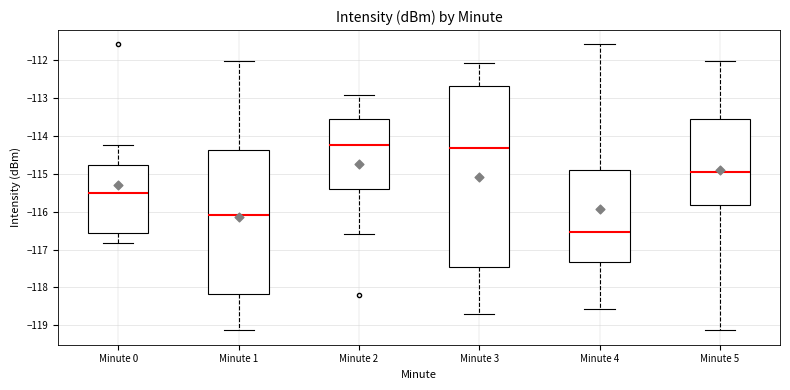

Where does the upper whisker of the box for Minute 2 end on the y-axis? The values are not printed on the chart, so give them approximately, as read against the axis.

-112.9